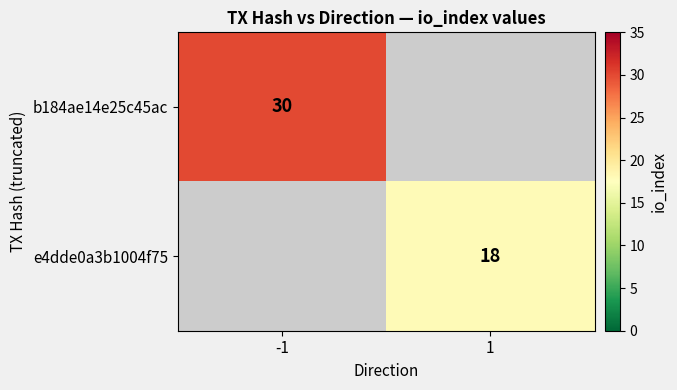

True or false: e4dde0a3b1004f75 has a value of 18 at 1.

True